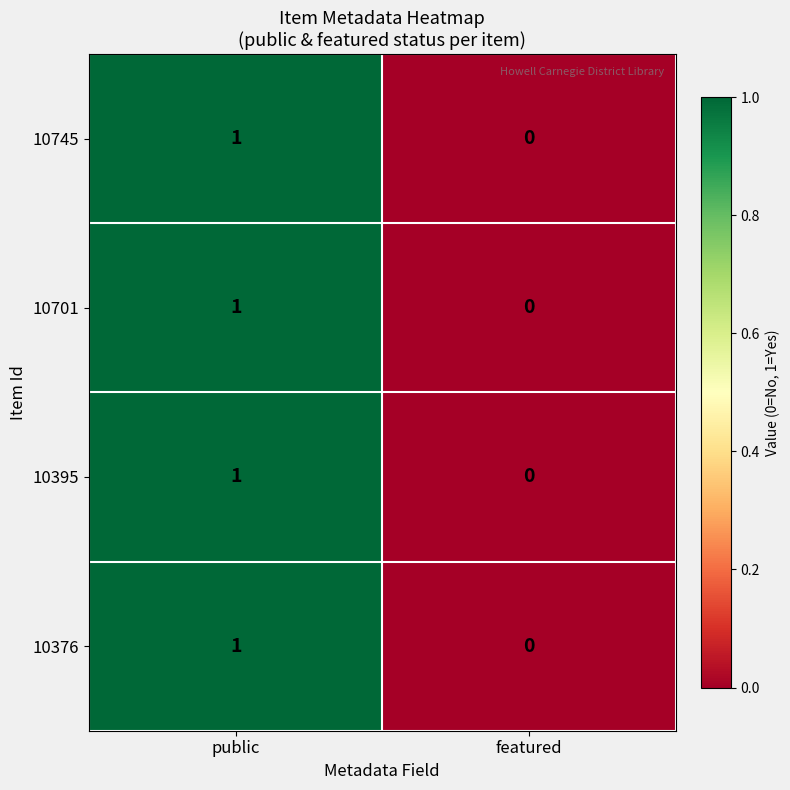

Reading right to left, transcribe all the data shown in this chart.

10745: 0	1
10701: 0	1
10395: 0	1
10376: 0	1